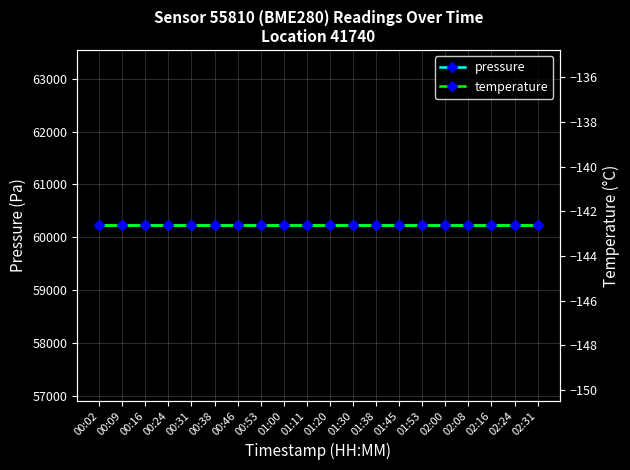

List the labels in order of pressure value, smallest first.

00:02, 00:09, 00:16, 00:24, 00:31, 00:38, 00:46, 00:53, 01:00, 01:11, 01:20, 01:30, 01:38, 01:45, 01:53, 02:00, 02:08, 02:16, 02:24, 02:31